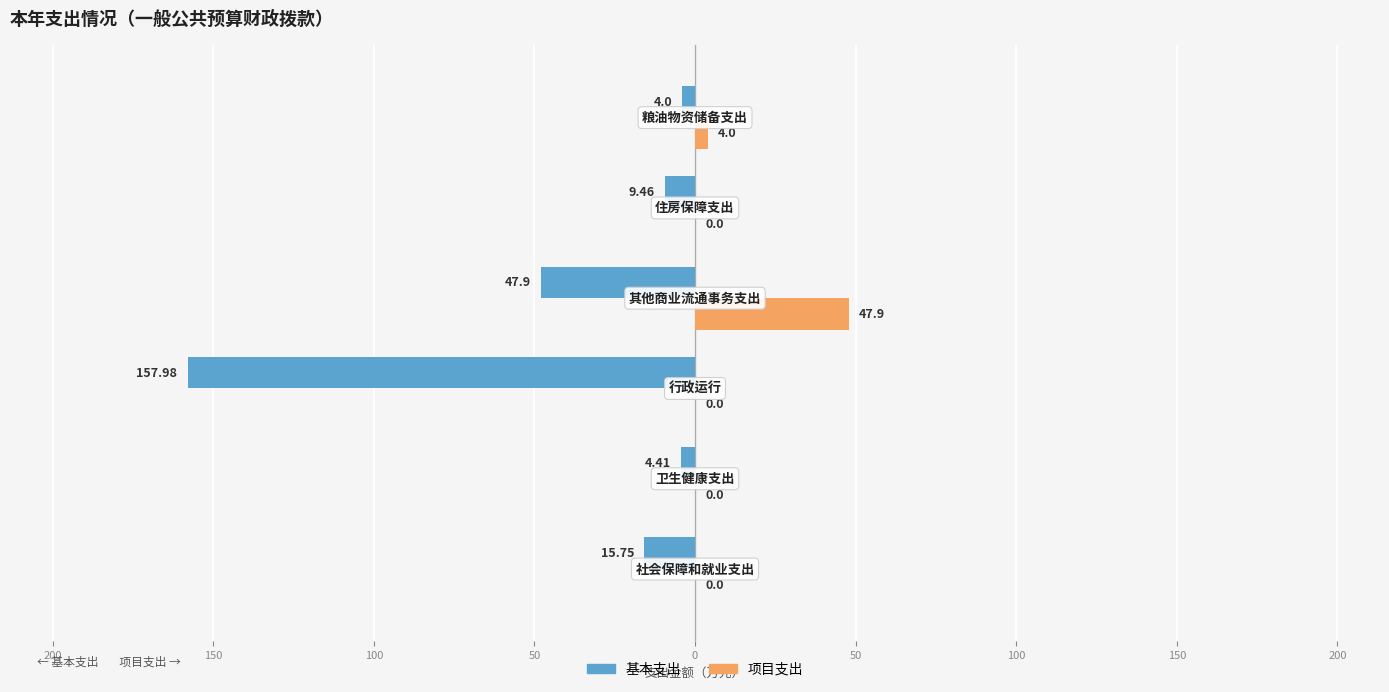

Which series has the largest range (max minus min)?

基本支出